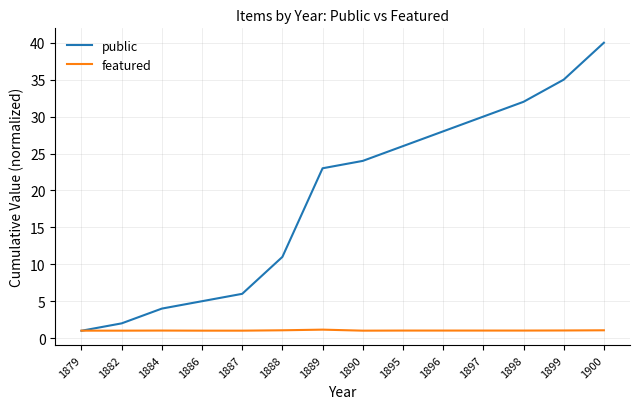

What is the minimum value for public?

1.0